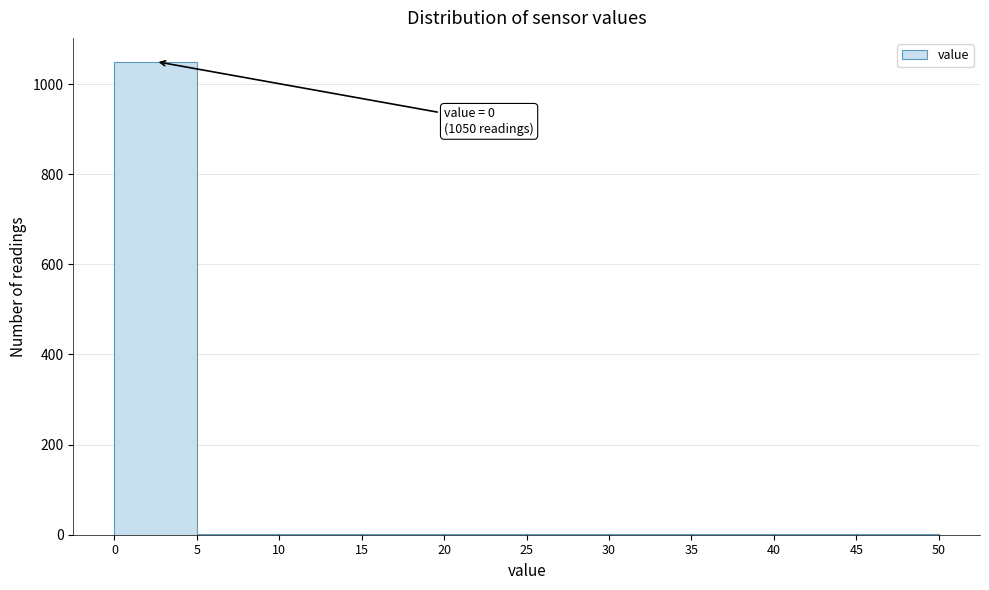

Over which range of the x-axis is the bar tallest?

0 to 5